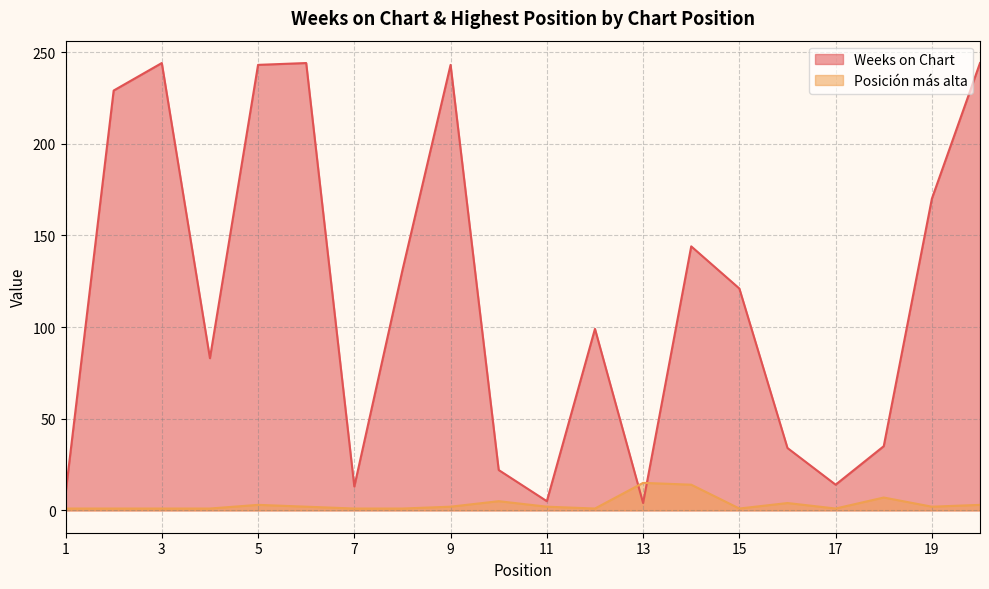

How many lines are shown in the chart?

2